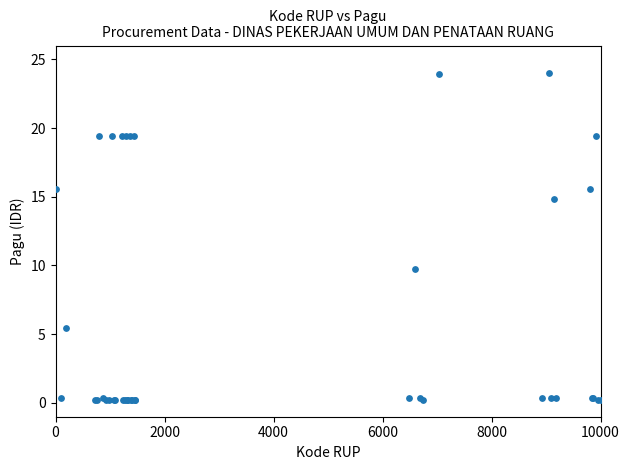

What Y value in the scatter plot is closest to 12?

9.7